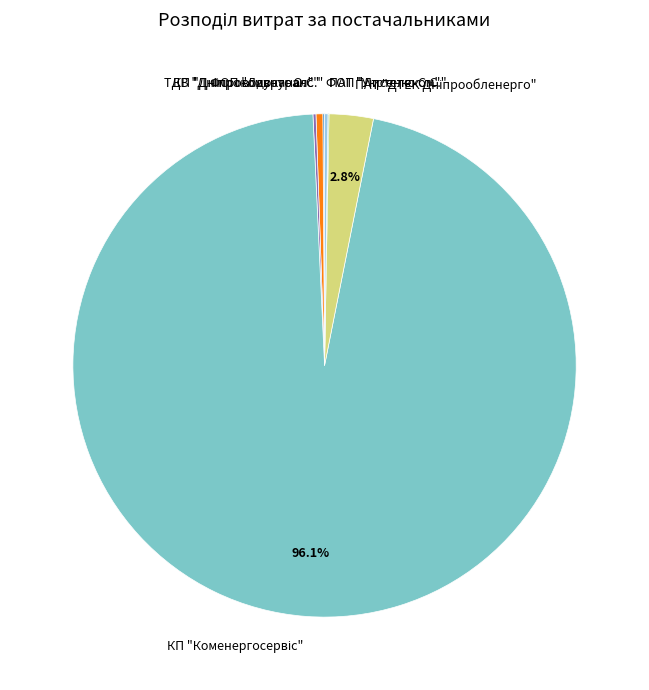

Does any single category account for the majority?

Yes